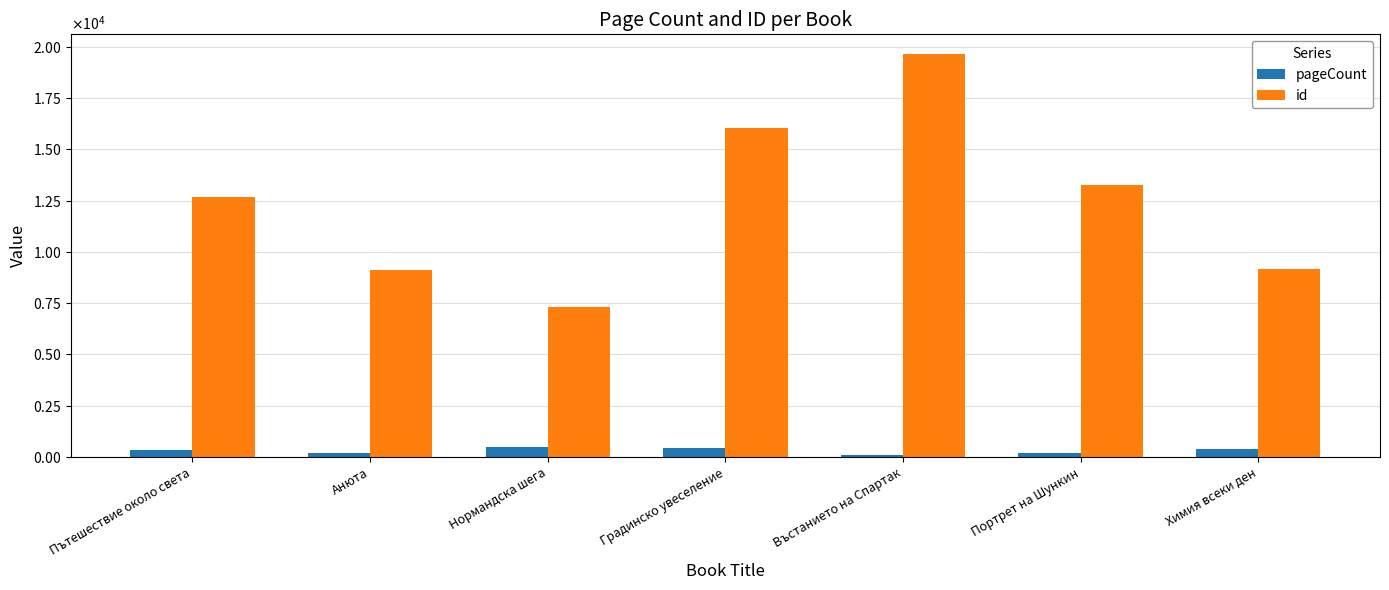

Does the chart contain any negative values?

No